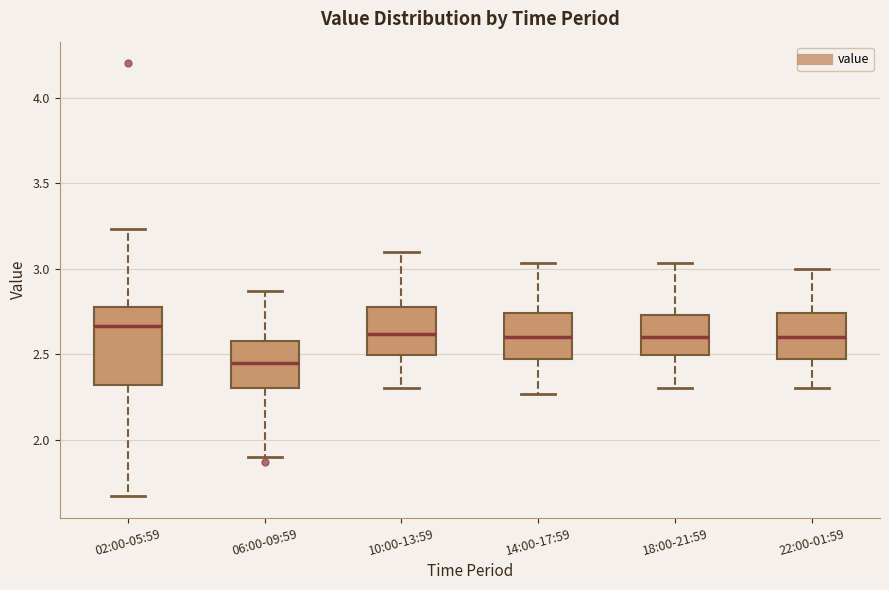

Where is the lower edge of the box for 14:00-17:59 on the y-axis? The values are not printed on the chart, so give them approximately, as read against the axis.

2.45